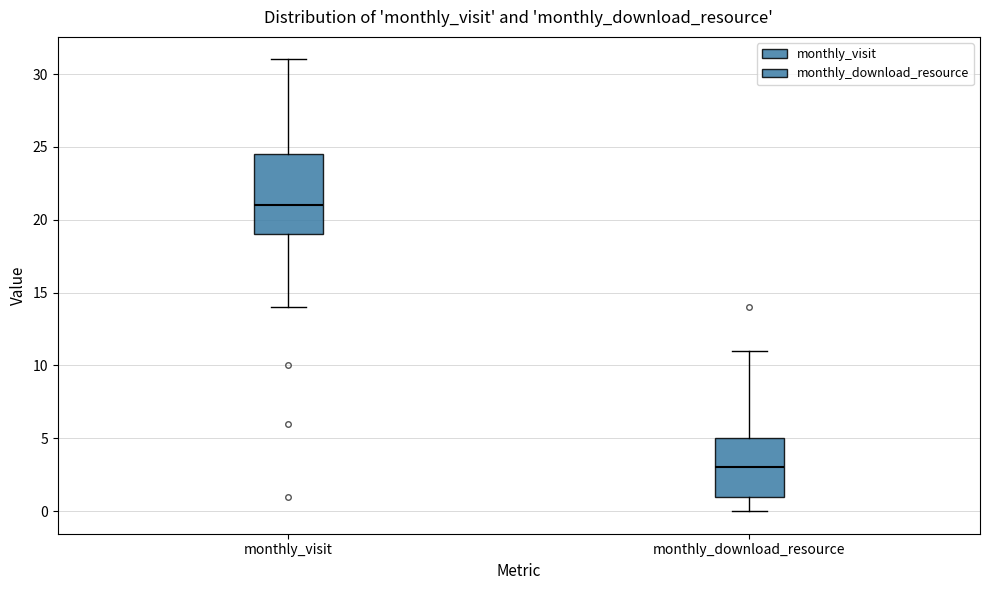

Which box's median line is the lowest?

monthly_download_resource